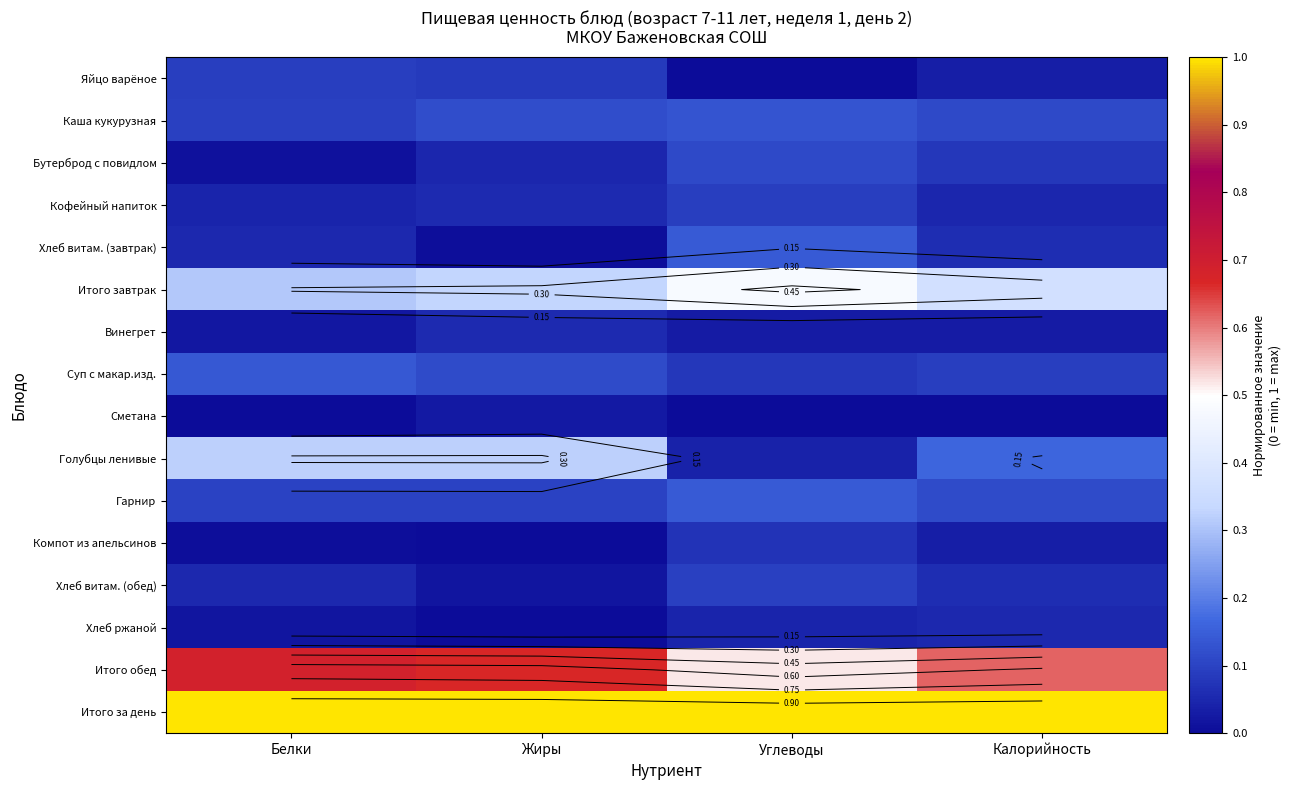

Is the value of Яйцо варёное at Белки greater than the value of Голубцы ленивые at Жиры?

No